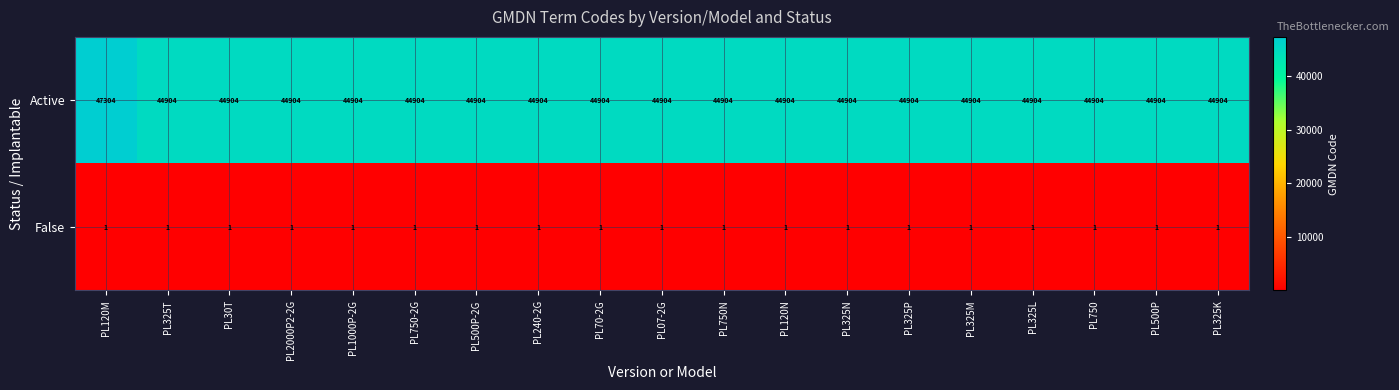

What is the greatest value displayed?

47304